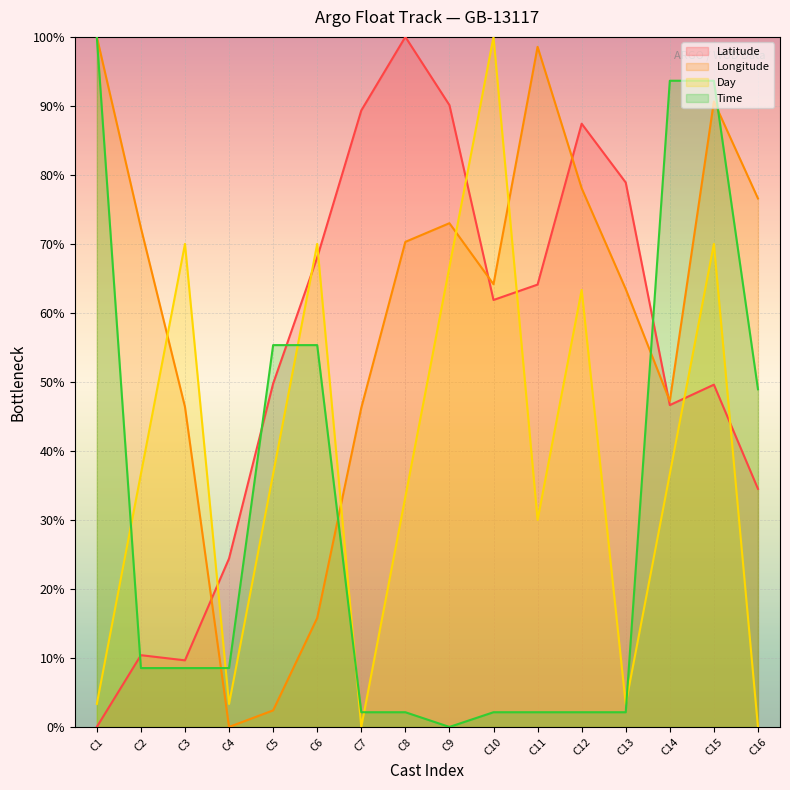

Where do Latitude and Longitude first cross each other?

C3 and C4